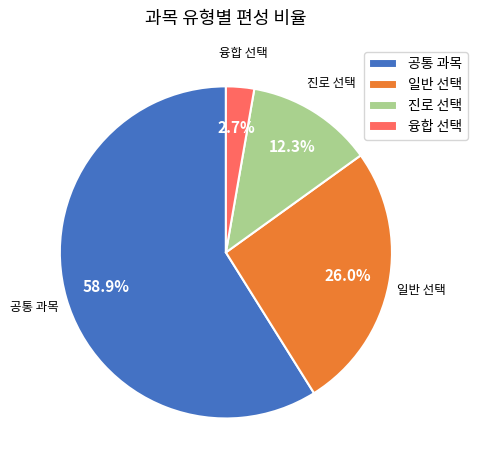

To the nearest percent, what is the average slice percentage?

25%